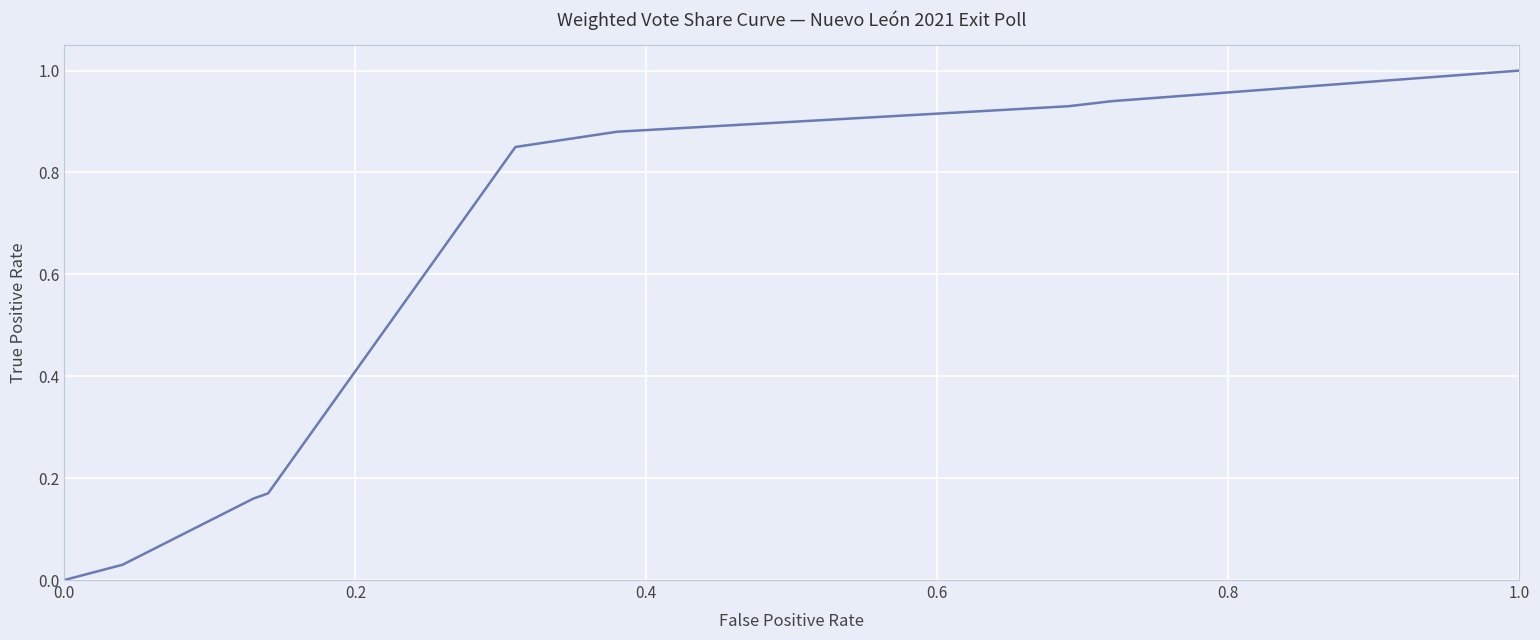

What is the maximum value shown in the chart?

1.0